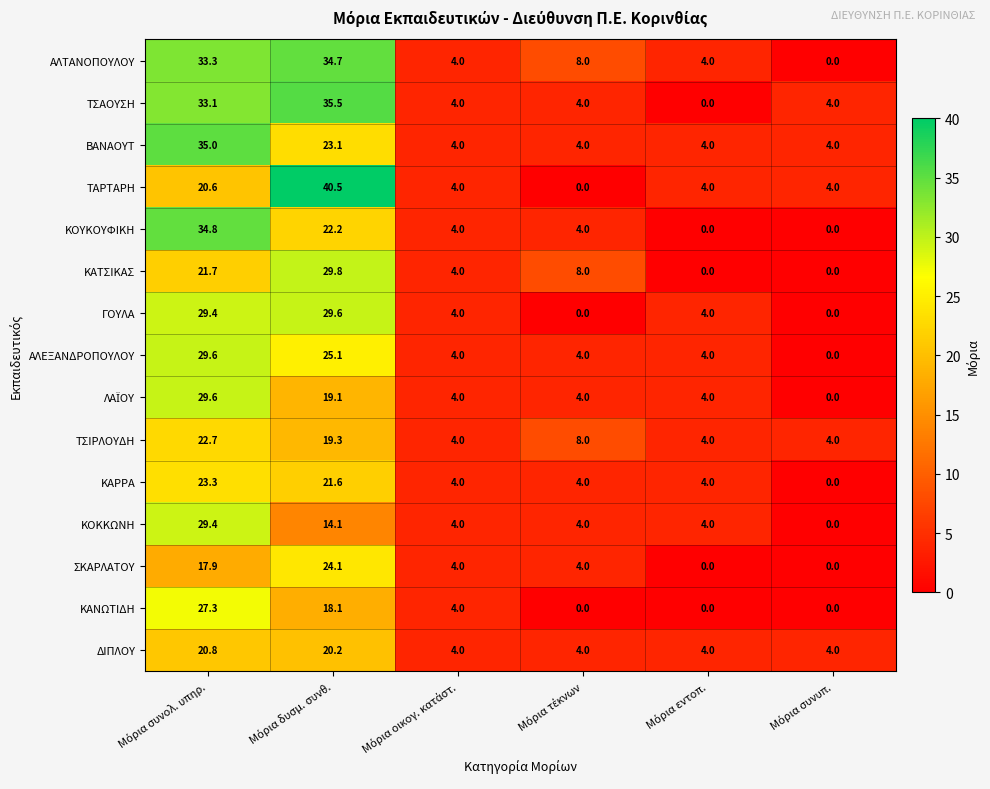

Which series has the largest range (max minus min)?

ΤΑΡΤΑΡΗ